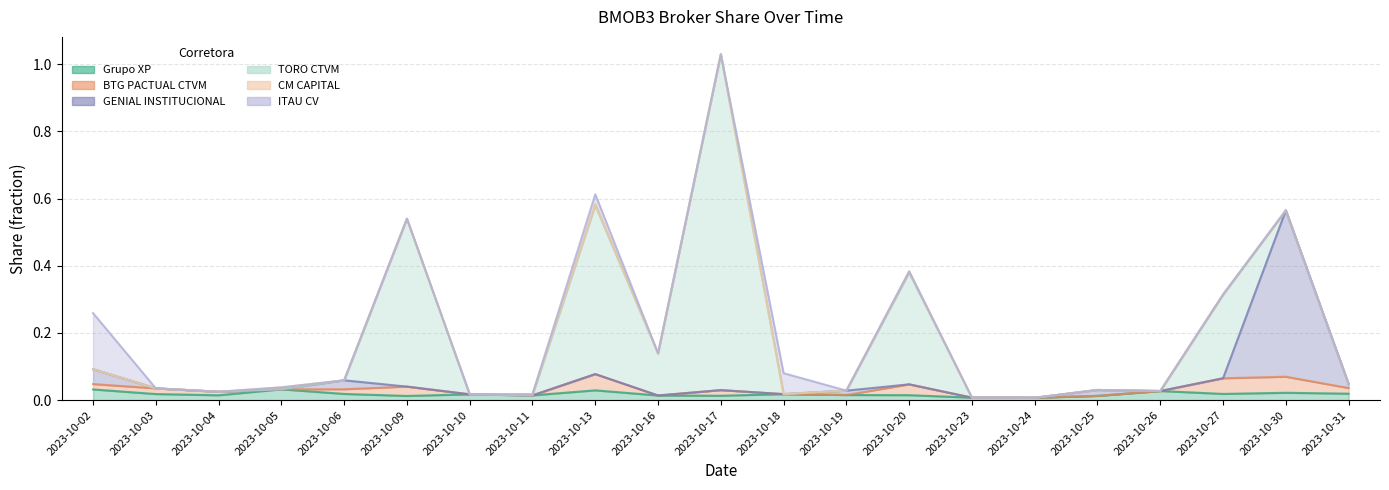

Reading left to right, extract all data points from this chart.

Grupo XP: 2023-10-02=0.0	2023-10-03=0.0	2023-10-04=0.0	2023-10-05=0.0	2023-10-06=0.0	2023-10-09=0.0	2023-10-10=0.0	2023-10-11=0.0	2023-10-13=0.0	2023-10-16=0.0	2023-10-17=0.0	2023-10-18=0.0	2023-10-19=0.0	2023-10-20=0.0	2023-10-23=0.0	2023-10-24=0.0	2023-10-25=0.0	2023-10-26=0.0	2023-10-27=0.0	2023-10-30=0.0	2023-10-31=0.0
BTG PACTUAL CTVM: 2023-10-02=0.0	2023-10-03=0.0	2023-10-04=0.0	2023-10-05=0.0	2023-10-06=0.0	2023-10-09=0.0	2023-10-10=0.0	2023-10-11=0.0	2023-10-13=0.0	2023-10-16=0.0	2023-10-17=0.0	2023-10-18=0.0	2023-10-19=0.0	2023-10-20=0.0	2023-10-23=0.0	2023-10-24=0.0	2023-10-25=0.0	2023-10-26=0.0	2023-10-27=0.0	2023-10-30=0.0	2023-10-31=0.0
GENIAL INSTITUCIONAL: 2023-10-02=0.0	2023-10-03=0.0	2023-10-04=0.0	2023-10-05=0.0	2023-10-06=0.0	2023-10-09=0.0	2023-10-10=0.0	2023-10-11=0.0	2023-10-13=0.0	2023-10-16=0.0	2023-10-17=0.0	2023-10-18=0.0	2023-10-19=0.0	2023-10-20=0.0	2023-10-23=0.0	2023-10-24=0.0	2023-10-25=0.0	2023-10-26=0.0	2023-10-27=0.0	2023-10-30=0.5	2023-10-31=0.0
TORO CTVM: 2023-10-02=0.0	2023-10-03=0.0	2023-10-04=0.0	2023-10-05=0.0	2023-10-06=0.0	2023-10-09=0.5	2023-10-10=0.0	2023-10-11=0.0	2023-10-13=0.5	2023-10-16=0.1	2023-10-17=1.0	2023-10-18=0.0	2023-10-19=0.0	2023-10-20=0.3	2023-10-23=0.0	2023-10-24=0.0	2023-10-25=0.0	2023-10-26=0.0	2023-10-27=0.2	2023-10-30=0.0	2023-10-31=0.0
CM CAPITAL: 2023-10-02=0.0	2023-10-03=0.0	2023-10-04=0.0	2023-10-05=0.0	2023-10-06=0.0	2023-10-09=0.0	2023-10-10=0.0	2023-10-11=0.0	2023-10-13=0.0	2023-10-16=0.0	2023-10-17=0.0	2023-10-18=0.0	2023-10-19=0.0	2023-10-20=0.0	2023-10-23=0.0	2023-10-24=0.0	2023-10-25=0.0	2023-10-26=0.0	2023-10-27=0.0	2023-10-30=0.0	2023-10-31=0.0
ITAU CV: 2023-10-02=0.2	2023-10-03=0.0	2023-10-04=0.0	2023-10-05=0.0	2023-10-06=0.0	2023-10-09=0.0	2023-10-10=0.0	2023-10-11=0.0	2023-10-13=0.0	2023-10-16=0.0	2023-10-17=0.0	2023-10-18=0.1	2023-10-19=0.0	2023-10-20=0.0	2023-10-23=0.0	2023-10-24=0.0	2023-10-25=0.0	2023-10-26=0.0	2023-10-27=0.0	2023-10-30=0.0	2023-10-31=0.0